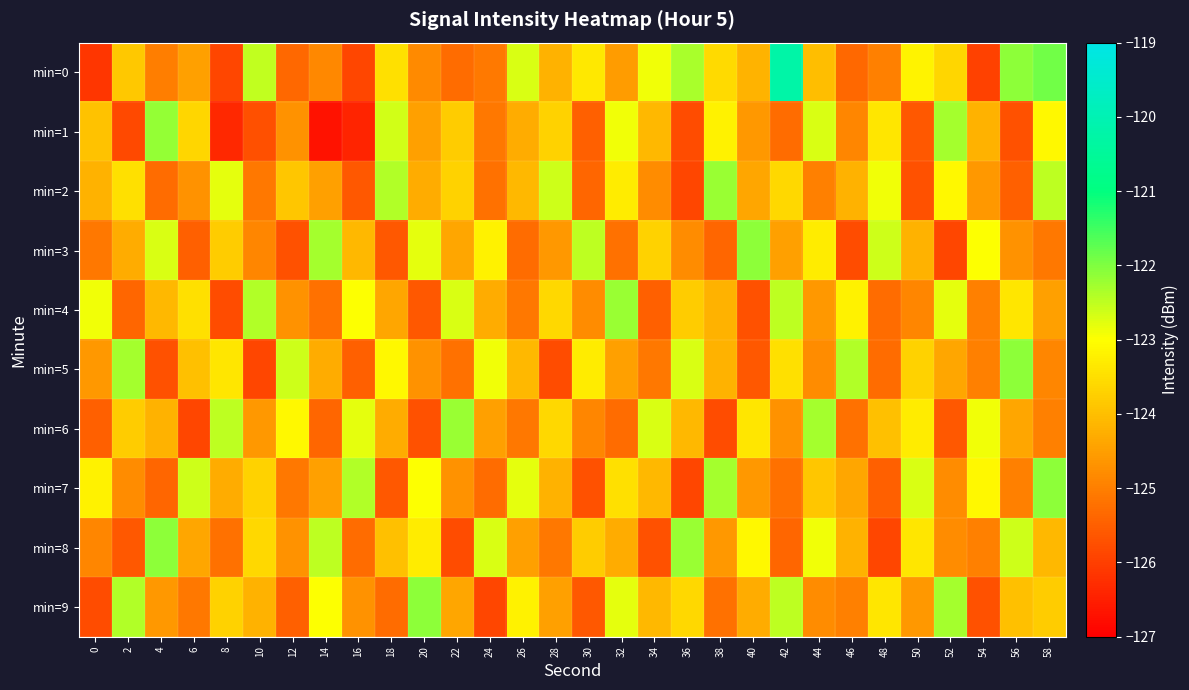

Reading left to right, what are all the values shown in this chart?

min=0: 0=-126.1	2=-123.9	4=-125.0	6=-124.5	8=-125.9	10=-122.5	12=-125.4	14=-124.9	16=-125.9	18=-123.5	20=-124.8	22=-125.3	24=-125.1	26=-122.7	28=-124.2	30=-123.4	32=-124.5	34=-122.9	36=-122.3	38=-123.6	40=-124.2	42=-120.2	44=-124.0	46=-125.4	48=-125.0	50=-123.2	52=-123.6	54=-126.0	56=-122.1	58=-121.9
min=1: 0=-124.0	2=-125.8	4=-122.2	6=-123.7	8=-126.4	10=-125.7	12=-124.7	14=-126.7	16=-126.4	18=-122.6	20=-124.5	22=-123.8	24=-125.1	26=-124.3	28=-123.7	30=-125.5	32=-122.9	34=-124.1	36=-125.8	38=-123.2	40=-124.6	42=-125.3	44=-122.7	46=-124.9	48=-123.4	50=-125.6	52=-122.3	54=-124.2	56=-125.7	58=-123.1
min=2: 0=-124.2	2=-123.5	4=-125.3	6=-124.7	8=-122.8	10=-125.1	12=-123.9	14=-124.5	16=-125.6	18=-122.4	20=-124.3	22=-123.7	24=-125.2	26=-124.1	28=-122.6	30=-125.4	32=-123.3	34=-124.8	36=-125.9	38=-122.2	40=-124.4	42=-123.6	44=-125.0	46=-124.2	48=-122.9	50=-125.7	52=-123.1	54=-124.6	56=-125.5	58=-122.5
min=3: 0=-125.1	2=-124.3	4=-122.7	6=-125.5	8=-123.8	10=-124.9	12=-125.7	14=-122.3	16=-124.1	18=-125.6	20=-122.8	22=-124.4	24=-123.2	26=-125.3	28=-124.6	30=-122.5	32=-125.2	34=-123.7	36=-124.8	38=-125.4	40=-122.1	42=-124.5	44=-123.3	46=-125.8	48=-122.6	50=-124.2	52=-125.9	54=-123.0	56=-124.7	58=-125.1
min=4: 0=-122.9	2=-125.4	4=-124.1	6=-123.5	8=-125.8	10=-122.4	12=-124.7	14=-125.2	16=-123.0	18=-124.4	20=-125.6	22=-122.7	24=-124.3	26=-125.1	28=-123.6	30=-124.8	32=-122.2	34=-125.5	36=-123.8	38=-124.2	40=-125.7	42=-122.5	44=-124.6	46=-123.2	48=-125.3	50=-124.9	52=-122.8	54=-125.0	56=-123.4	58=-124.5
min=5: 0=-124.6	2=-122.3	4=-125.7	6=-124.0	8=-123.4	10=-125.9	12=-122.6	14=-124.3	16=-125.5	18=-123.1	20=-124.7	22=-125.2	24=-122.9	26=-124.1	28=-125.8	30=-123.3	32=-124.5	34=-125.1	36=-122.7	38=-124.2	40=-125.6	42=-123.5	44=-124.8	46=-122.4	48=-125.3	50=-123.7	52=-124.4	54=-125.0	56=-122.1	58=-124.9
min=6: 0=-125.5	2=-123.8	4=-124.2	6=-125.9	8=-122.5	10=-124.6	12=-123.1	14=-125.4	16=-122.8	18=-124.3	20=-125.7	22=-122.2	24=-124.5	26=-125.1	28=-123.6	30=-124.9	32=-125.3	34=-122.7	36=-124.1	38=-125.8	40=-123.4	42=-124.7	44=-122.3	46=-125.2	48=-124.0	50=-123.3	52=-125.6	54=-122.9	56=-124.4	58=-125.0
min=7: 0=-123.2	2=-124.8	4=-125.4	6=-122.6	8=-124.3	10=-123.7	12=-125.1	14=-124.5	16=-122.4	18=-125.6	20=-123.0	22=-124.7	24=-125.3	26=-122.8	28=-124.2	30=-125.7	32=-123.5	34=-124.1	36=-125.9	38=-122.3	40=-124.6	42=-125.2	44=-123.9	46=-124.4	48=-125.5	50=-122.7	52=-124.8	54=-123.1	56=-125.0	58=-122.1
min=8: 0=-124.9	2=-125.6	4=-122.1	6=-124.4	8=-125.2	10=-123.6	12=-124.7	14=-122.5	16=-125.3	18=-124.0	20=-123.3	22=-125.8	24=-122.7	26=-124.5	28=-125.1	30=-123.8	32=-124.3	34=-125.7	36=-122.2	38=-124.6	40=-123.1	42=-125.4	44=-122.9	46=-124.2	48=-125.9	50=-123.4	52=-124.8	54=-125.0	56=-122.6	58=-124.1
min=9: 0=-125.8	2=-122.4	4=-124.6	6=-125.1	8=-123.7	10=-124.2	12=-125.5	14=-123.0	16=-124.7	18=-125.3	20=-122.1	22=-124.4	24=-125.9	26=-123.2	28=-124.5	30=-125.6	32=-122.8	34=-124.1	36=-123.6	38=-125.2	40=-124.3	42=-122.5	44=-124.8	46=-125.0	48=-123.4	50=-124.6	52=-122.3	54=-125.7	56=-124.0	58=-123.8